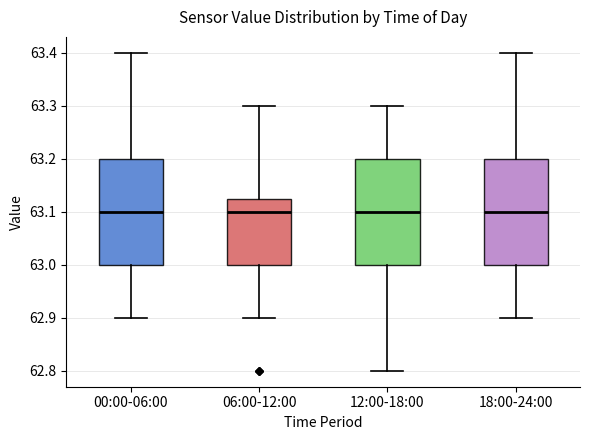

Reading left to right, read every box against the y-axis: the position of its median line, the range the box covers, and the ends of its whiskers. The values are not printed on the chart, so give them approximately, as read against the axis.

00:00-06:00: median 63.10, box 63.00 to 63.20, whiskers 62.90 to 63.40
06:00-12:00: median 63.10, box 63.00 to 63.13, whiskers 62.90 to 63.30
12:00-18:00: median 63.10, box 63.00 to 63.20, whiskers 62.80 to 63.30
18:00-24:00: median 63.10, box 63.00 to 63.20, whiskers 62.90 to 63.40